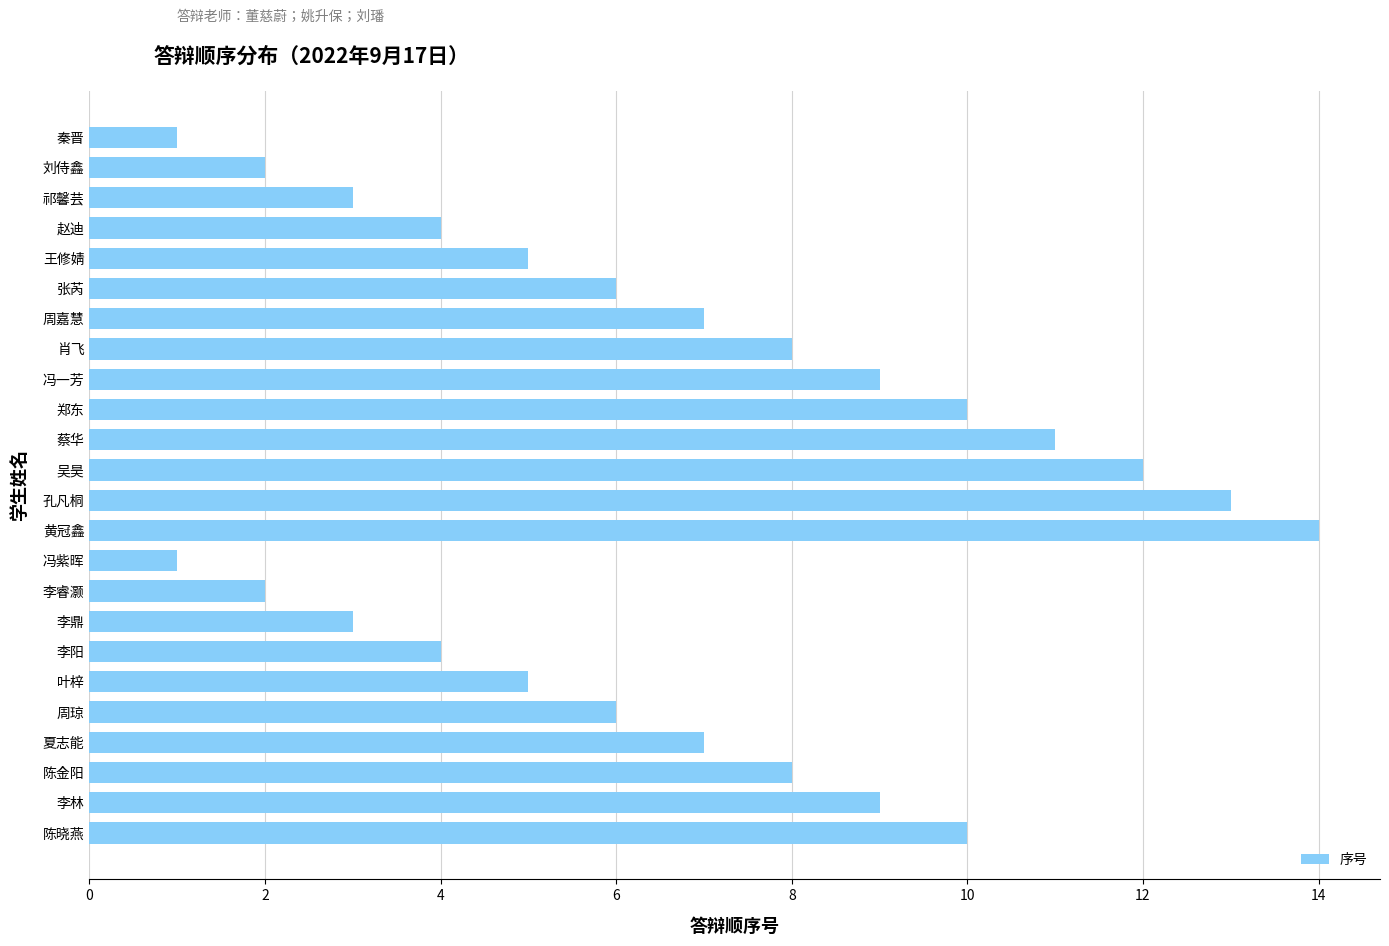

What is the difference between the maximum and minimum values?

13